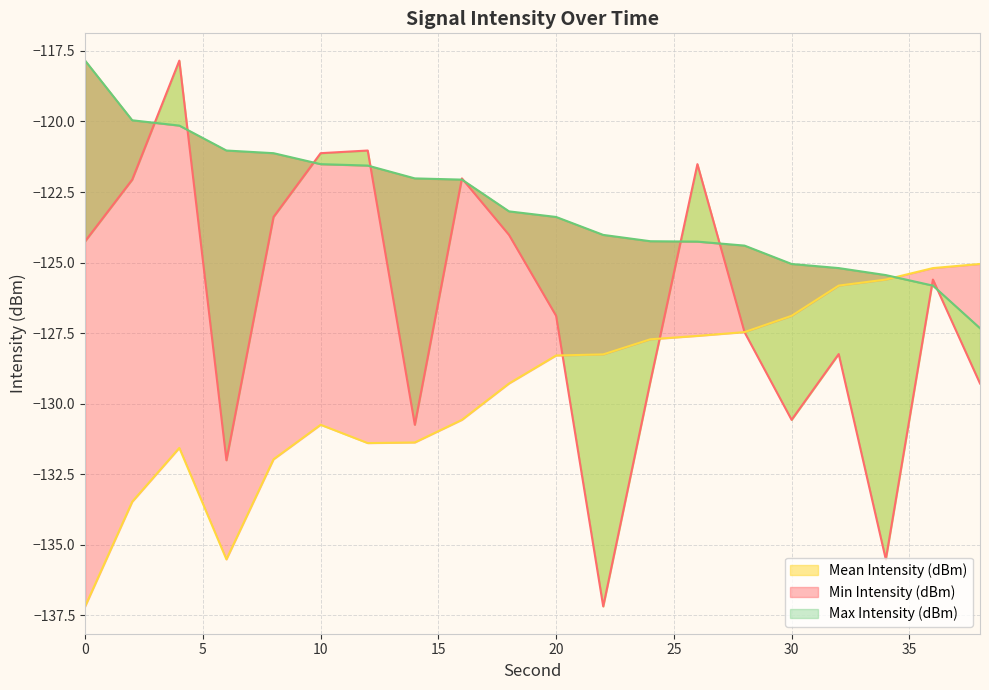

Reading left to right, extract all data points from this chart.

Mean Intensity (dBm): -124.2	-122.1	-117.8	-132.0	-123.4	-121.1	-121.0	-130.7	-122.0	-124.0	-126.9	-137.2	-129.2	-121.5	-127.5	-130.6	-128.2	-135.5	-125.6	-129.3
Min Intensity (dBm): -137.2	-133.5	-131.6	-135.5	-132.0	-130.7	-131.4	-131.4	-130.6	-129.3	-128.3	-128.3	-127.7	-127.6	-127.5	-126.9	-125.8	-125.6	-125.2	-125.1
Max Intensity (dBm): -117.8	-120.0	-120.1	-121.0	-121.1	-121.5	-121.6	-122.0	-122.1	-123.2	-123.4	-124.0	-124.2	-124.3	-124.4	-125.1	-125.2	-125.4	-125.8	-127.3